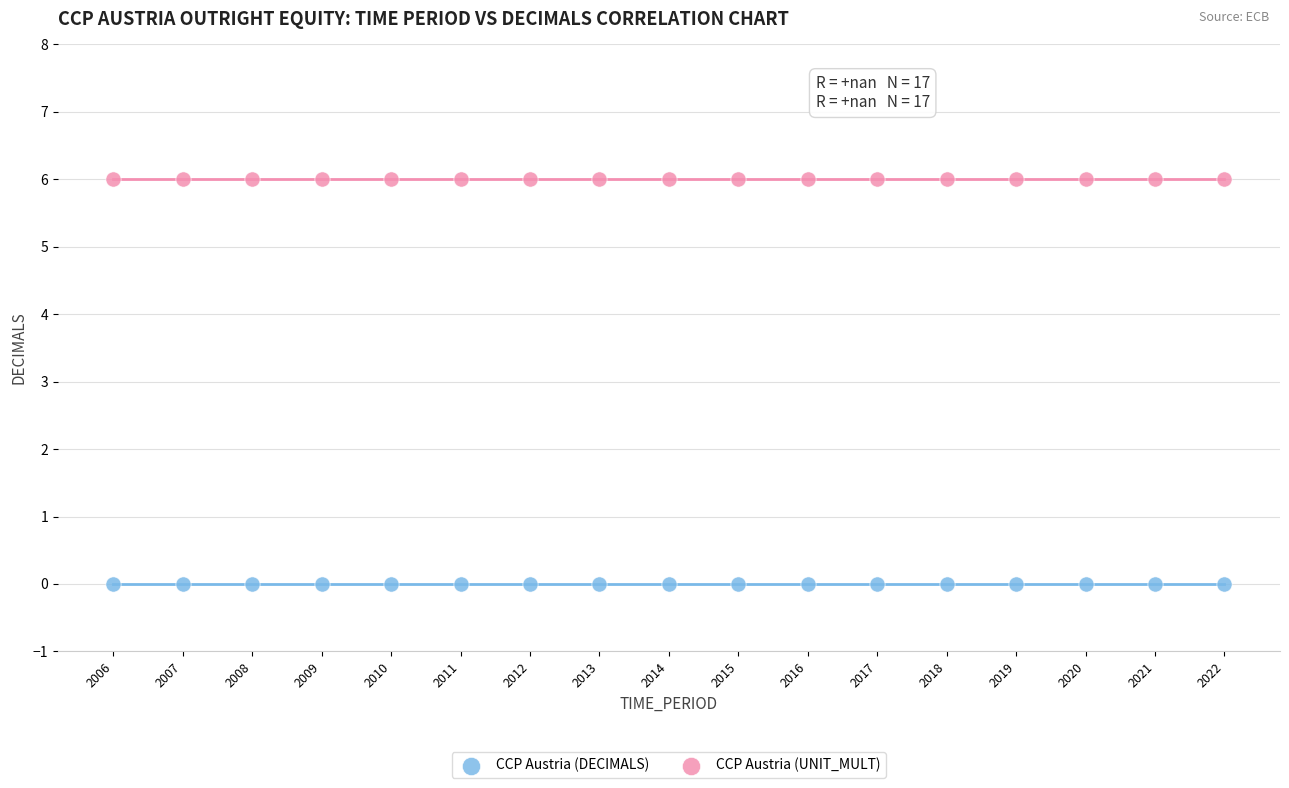

What are all the series names shown in the legend?

CCP Austria (DECIMALS), CCP Austria (UNIT_MULT)